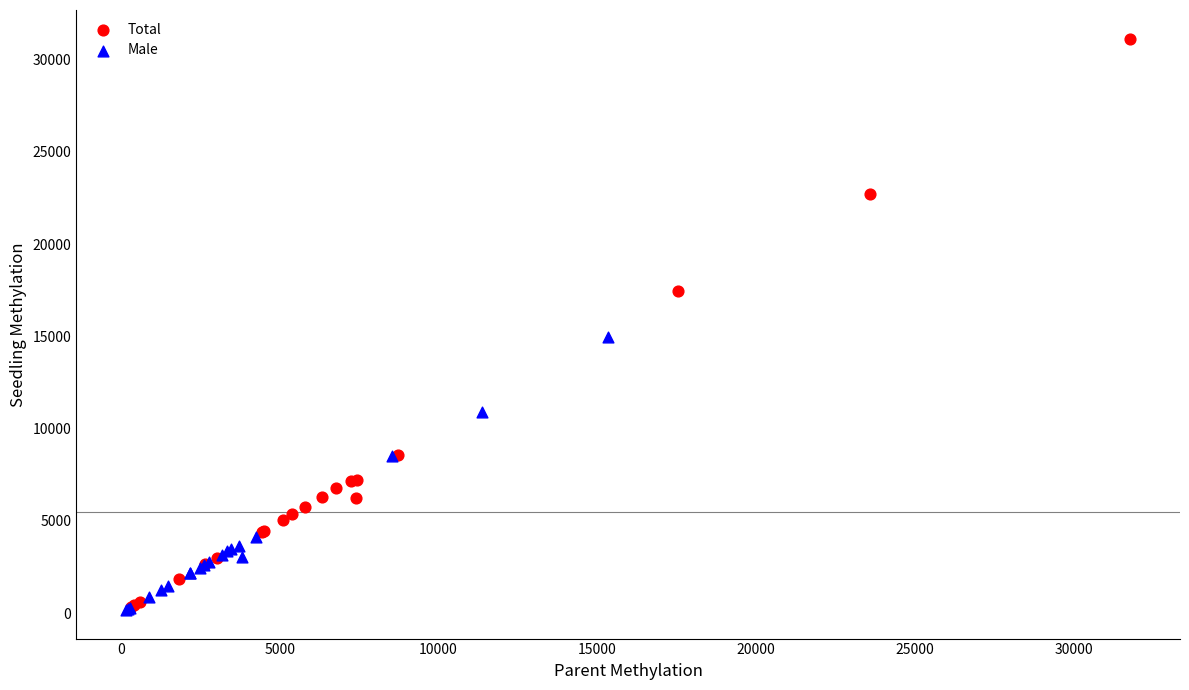

Which series contains the highest Y value?

Total